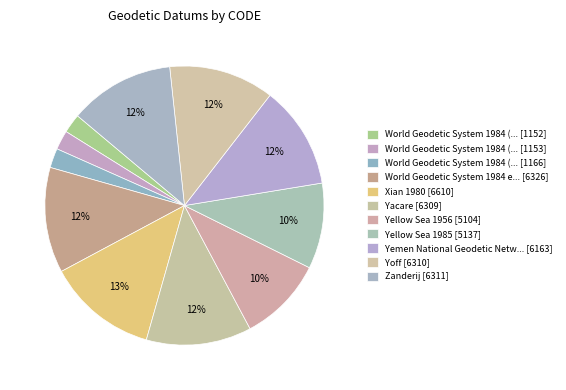

How many slices are in this pie chart?

11